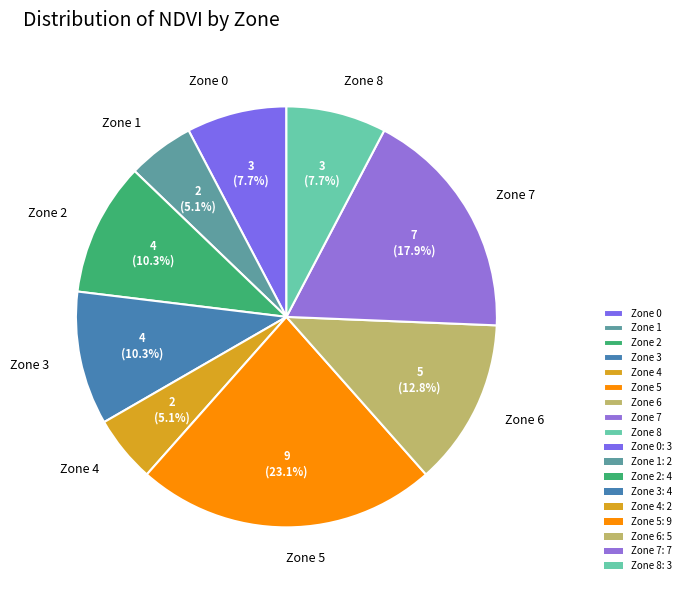

To the nearest percent, what is the average slice percentage?

11%